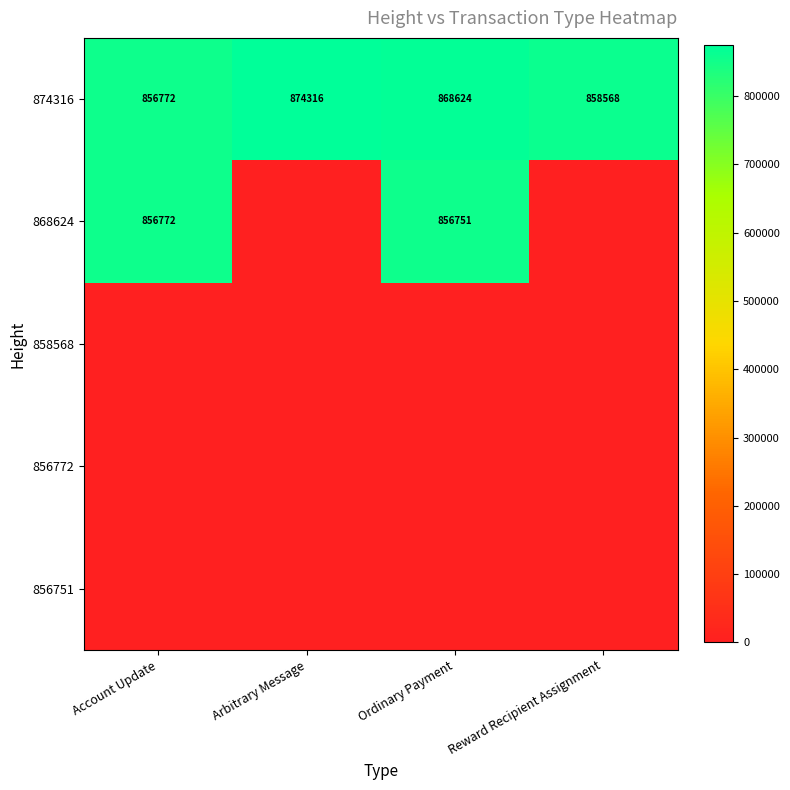

At which label does 874316 first exceed 868624?

Arbitrary Message